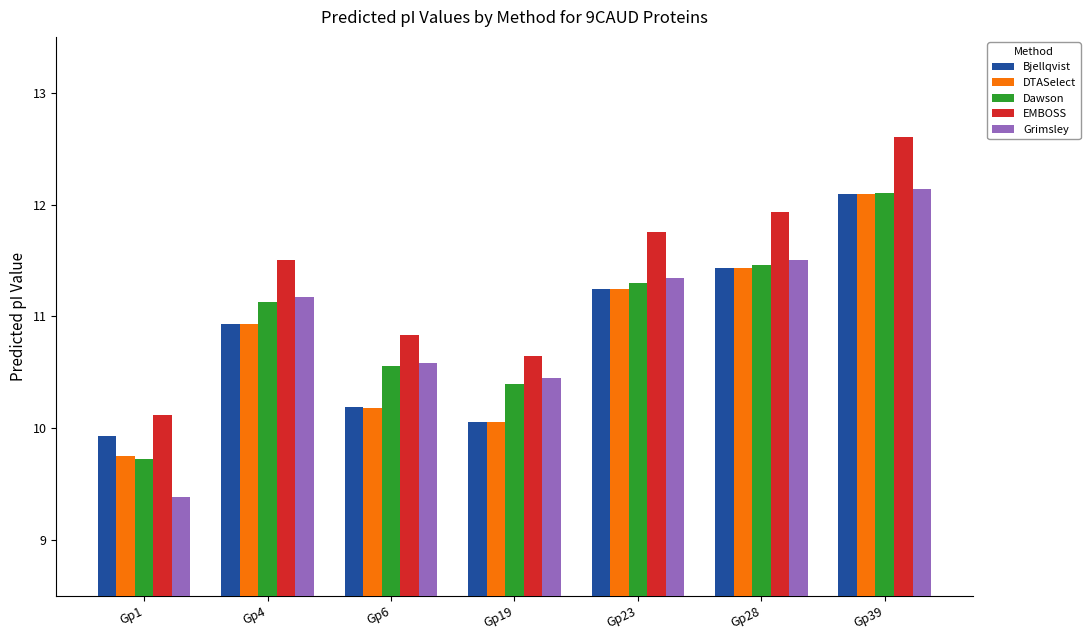

At which category is the sum across all series the highest?

Gp39